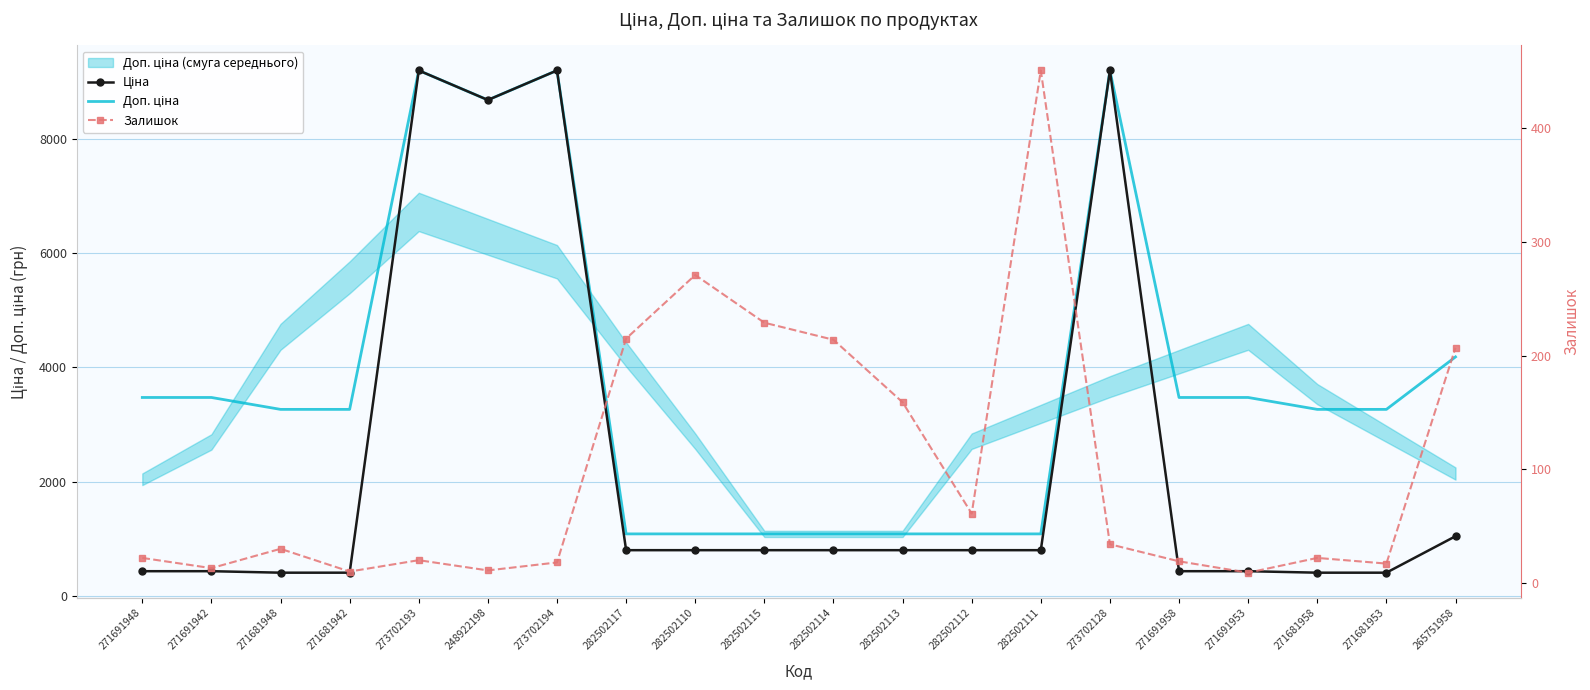

True or false: Залишок and Ціна cross at least once.

False